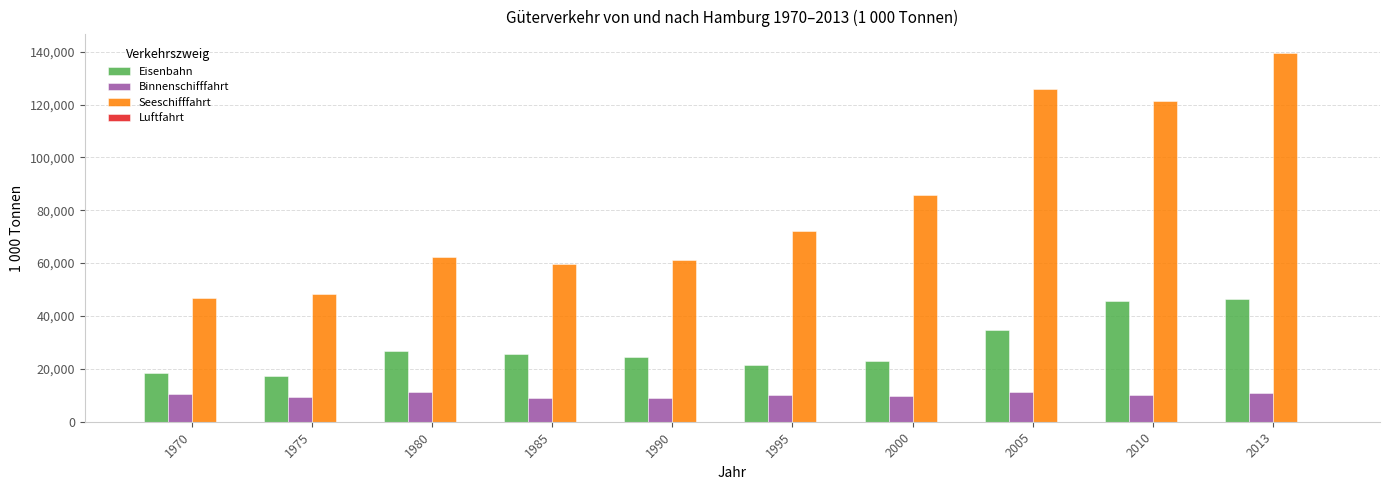

Which series has the largest total across all categories?

Seeschifffahrt